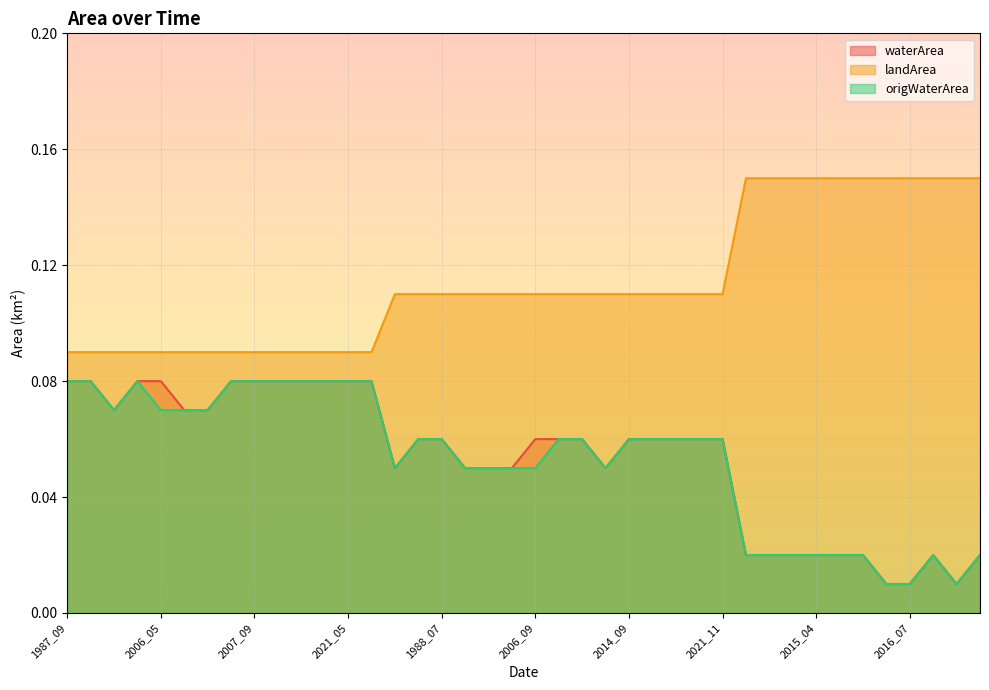

At which category does waterArea reach its first local valley?

2002_05